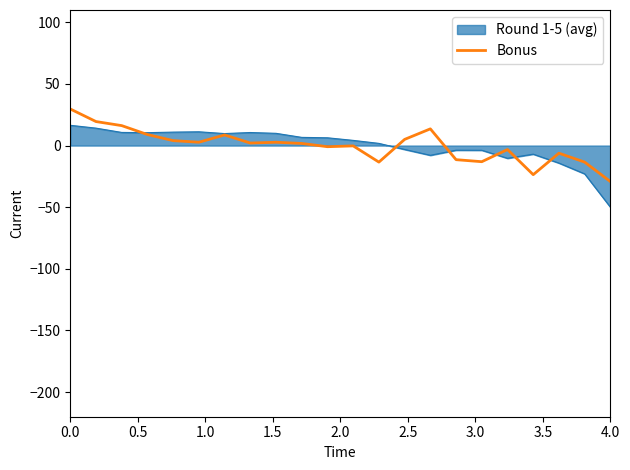

What is the greatest value displayed?

29.7